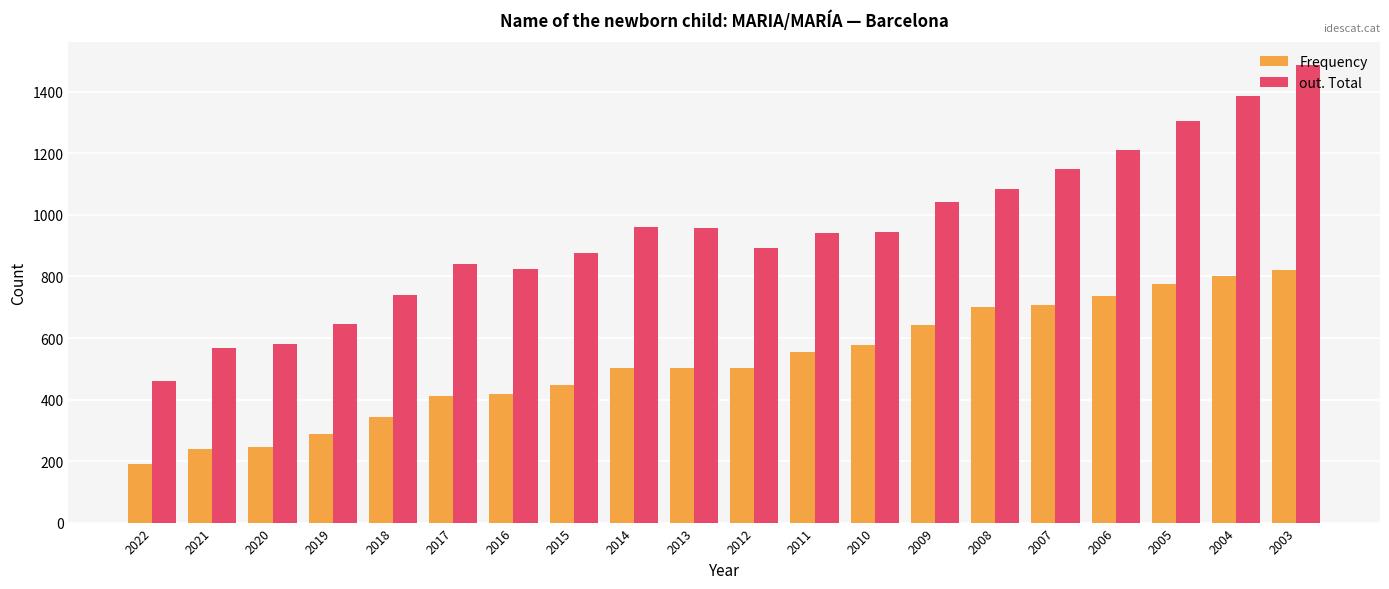

What is the highest value of the Frequency series?

820